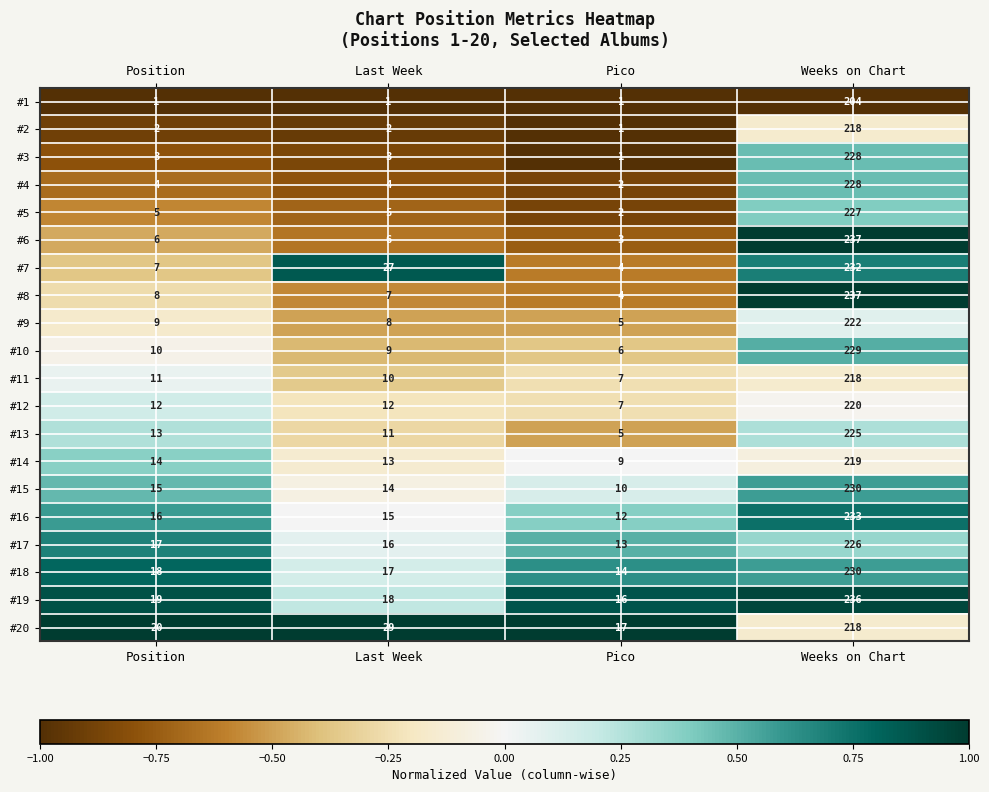

What is the difference between the maximum and minimum values in the #17 series?

213